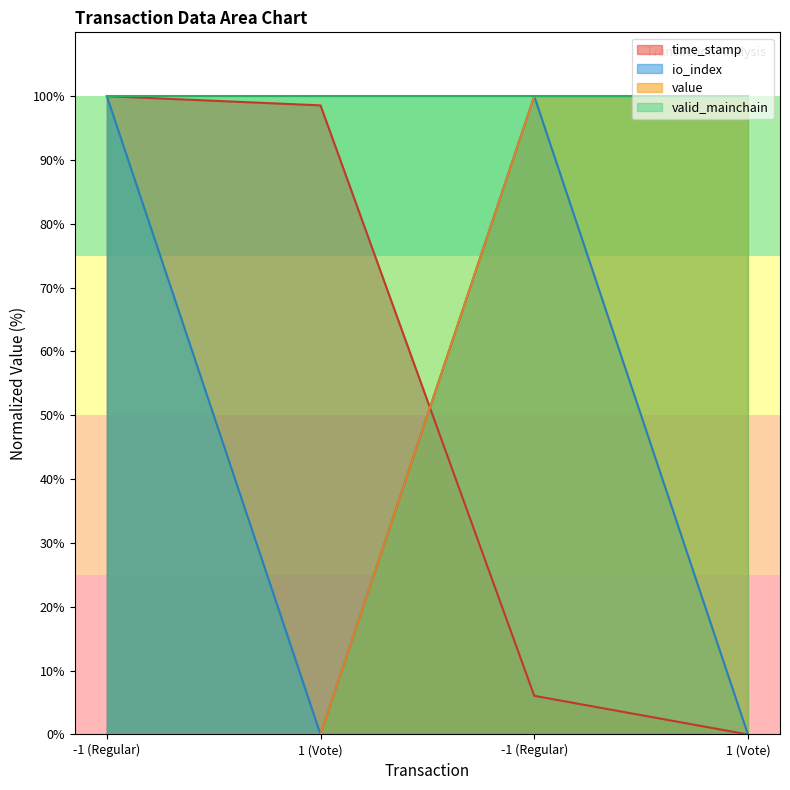

What are all the series names shown in the legend?

time_stamp, io_index, value, valid_mainchain